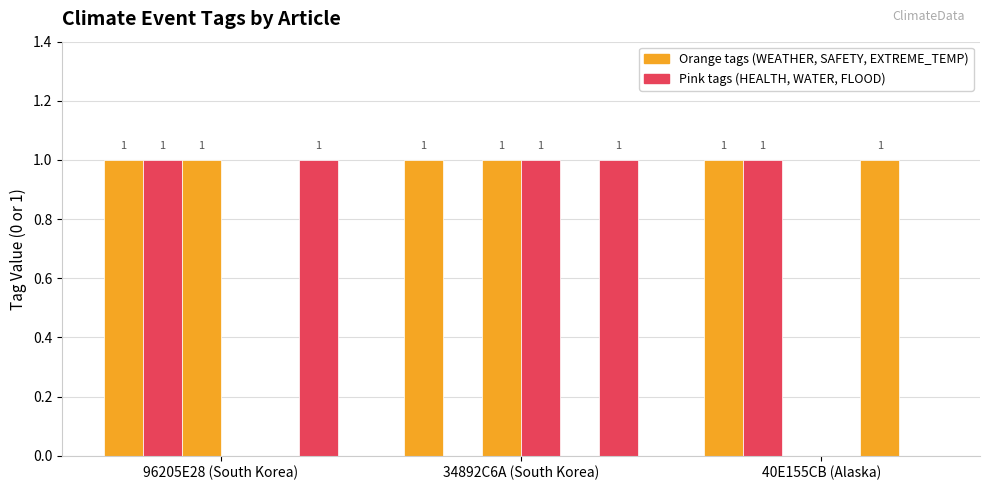

Reading right to left, transcribe all the data shown in this chart.

WEATHER: 40E155CB (Alaska)=1	34892C6A (South Korea)=1	96205E28 (South Korea)=1
HEALTH: 40E155CB (Alaska)=1	34892C6A (South Korea)=0	96205E28 (South Korea)=1
SAFETY: 40E155CB (Alaska)=0	34892C6A (South Korea)=1	96205E28 (South Korea)=1
WATER: 40E155CB (Alaska)=0	34892C6A (South Korea)=1	96205E28 (South Korea)=0
EXTREME_TEMP: 40E155CB (Alaska)=1	34892C6A (South Korea)=0	96205E28 (South Korea)=0
FLOOD: 40E155CB (Alaska)=0	34892C6A (South Korea)=1	96205E28 (South Korea)=1